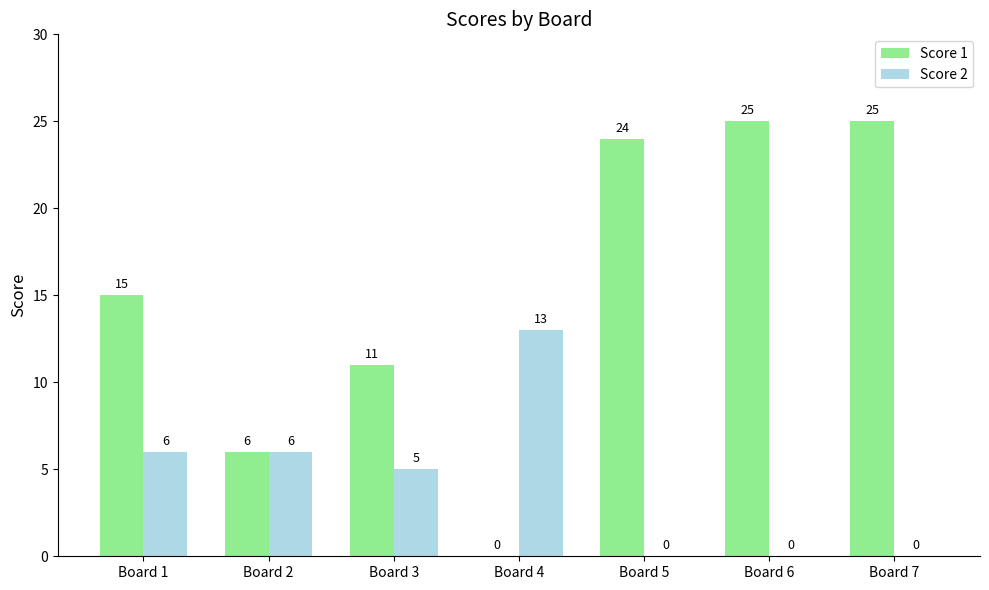

How many groups of bars are there?

7